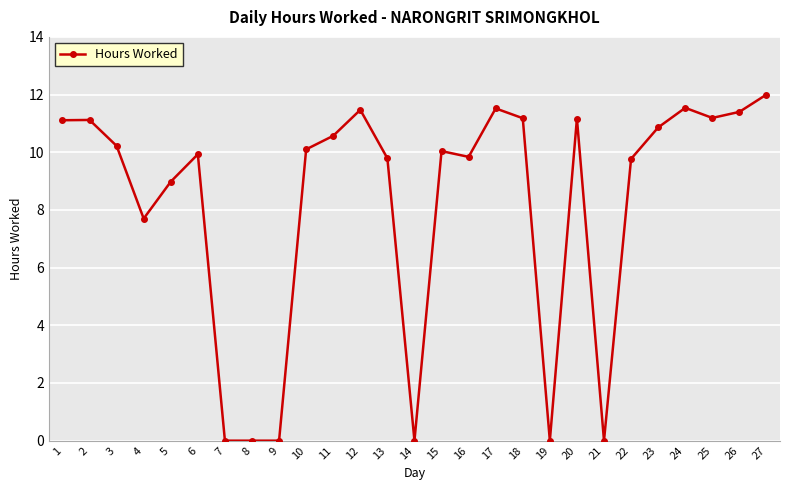

The chart shows a value of 11.1 at 2. True or false?

True